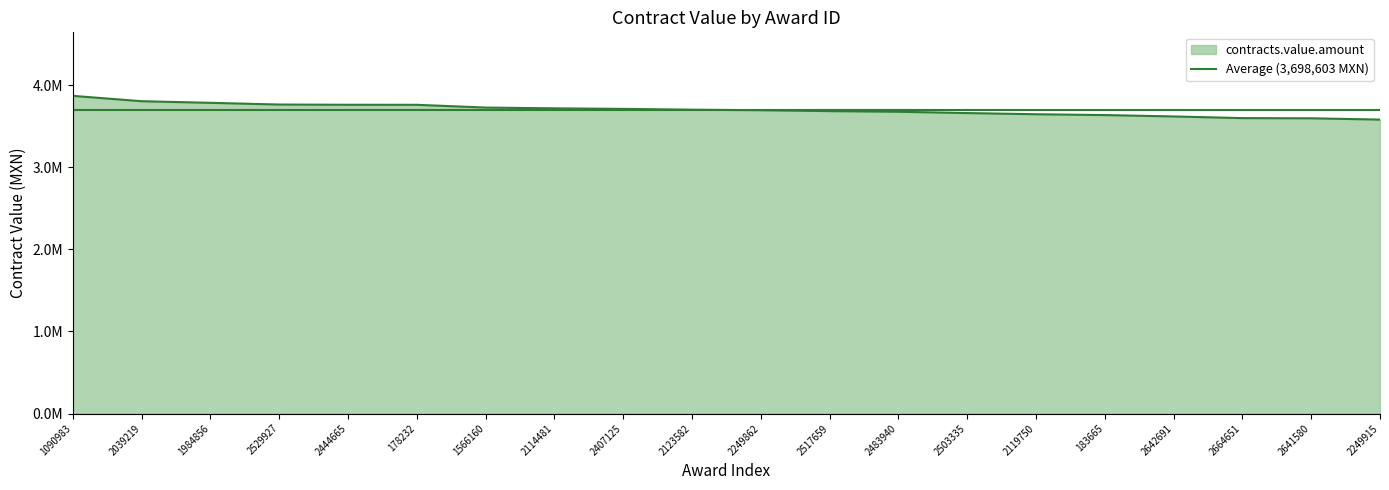

What is the value of the 7th point from the left?

3726000.0